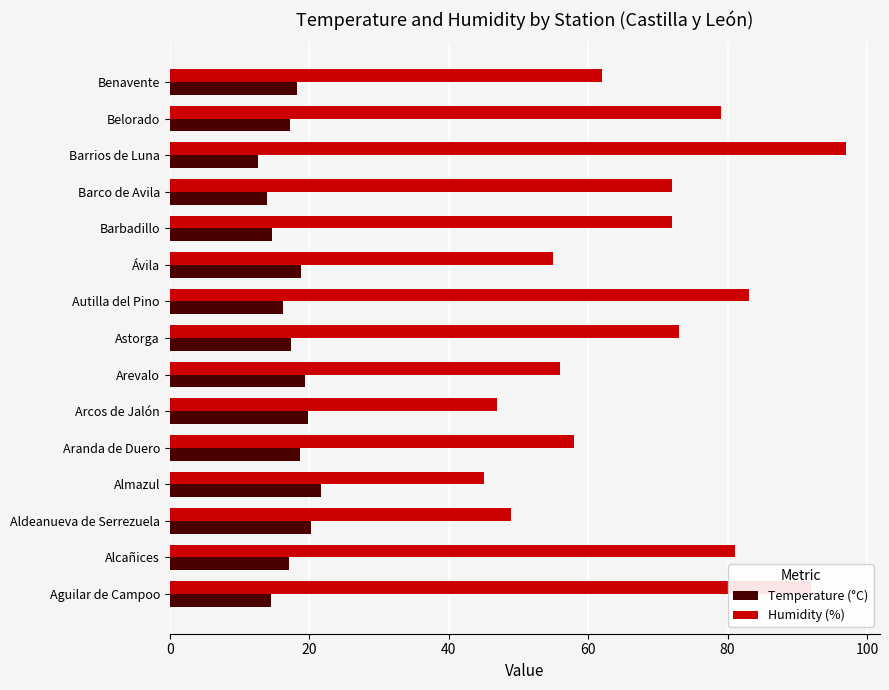

What is the approximate value of Temperature (°C) at Autilla del Pino?

16.3